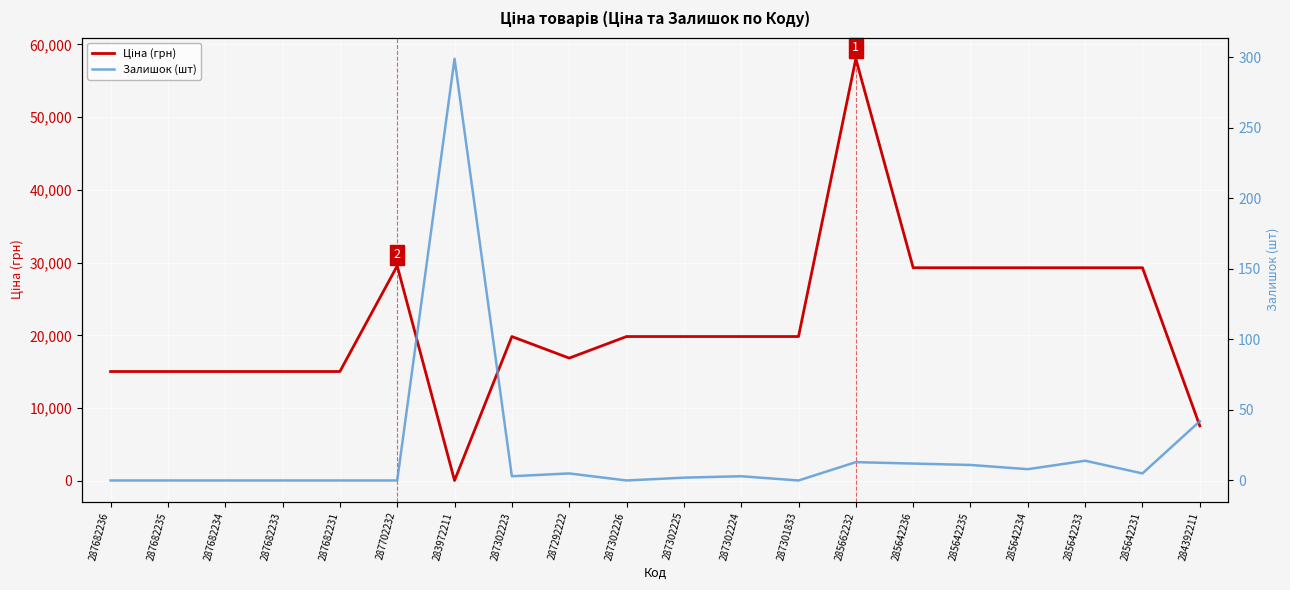

After their last crossing, which series has the higher values: Залишок (шт) or Ціна (грн)?

Ціна (грн)